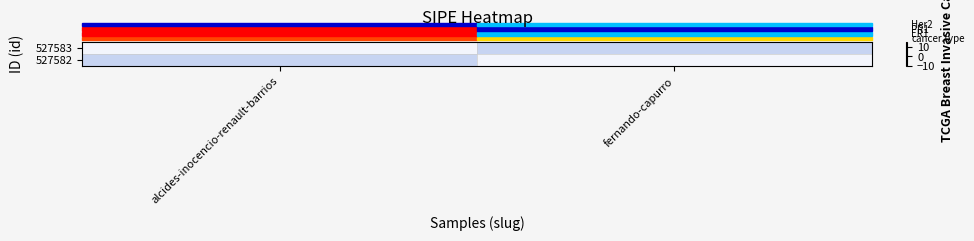

At how many categories does at least one series exceed 0?

2